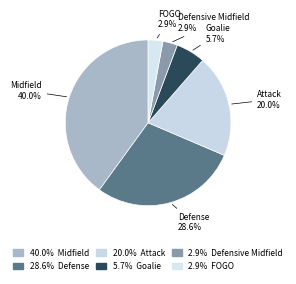

What is the largest slice in the pie chart?

Midfield